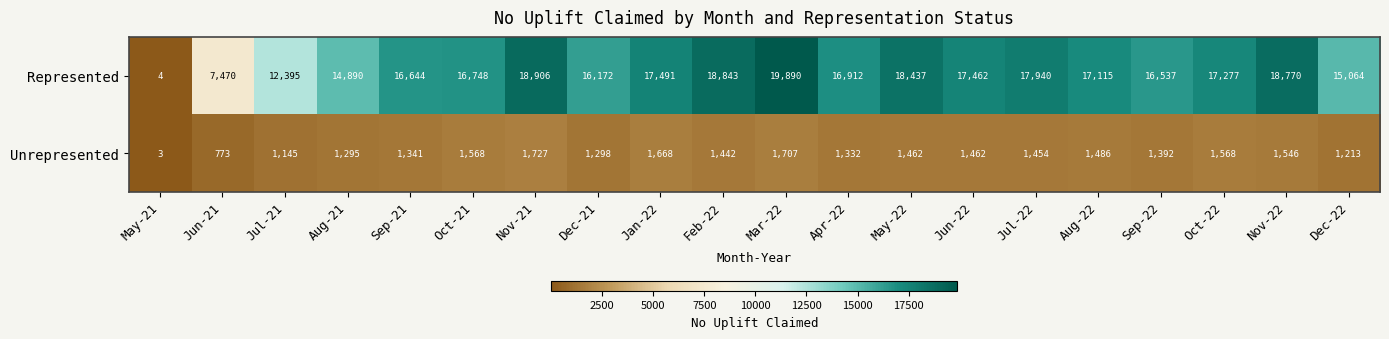

Which series has the largest total across all categories?

Represented